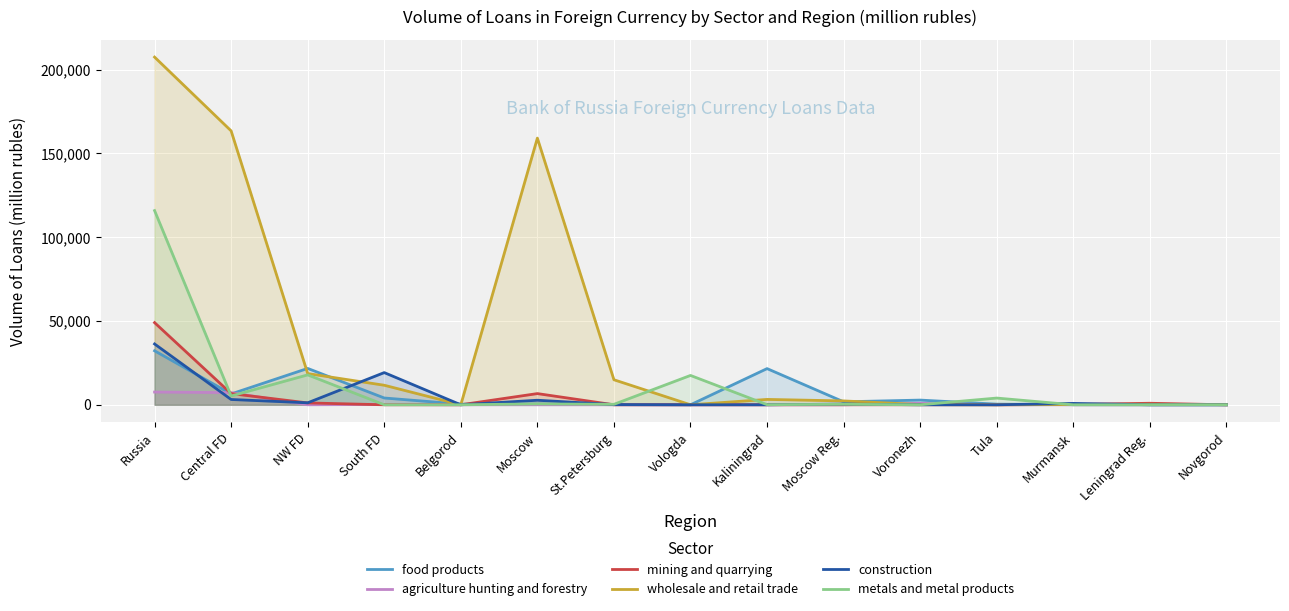

At which category does food products reach its first local valley?

Central FD